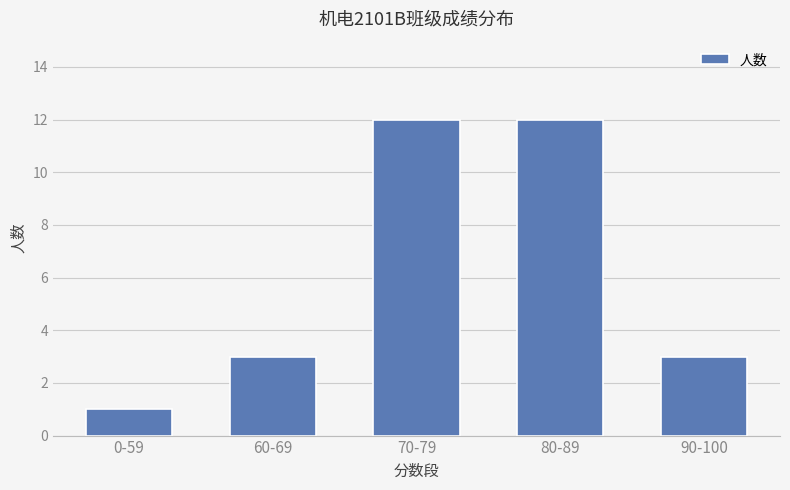

Between 70-79 and 0-59, which is larger?

70-79